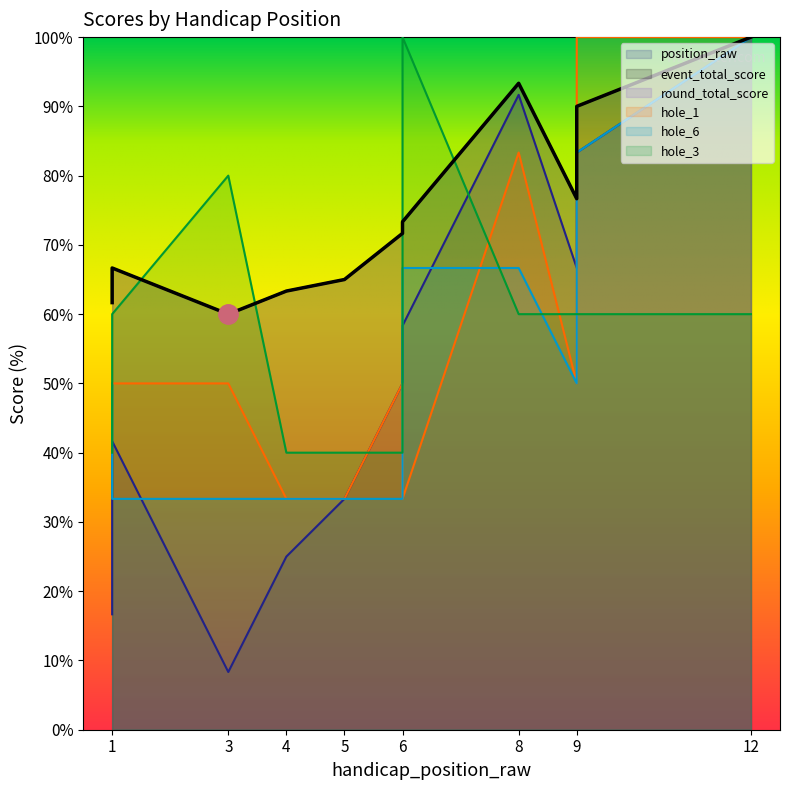

What is the value of the hole_1 point at the 11th from the left?

50.0